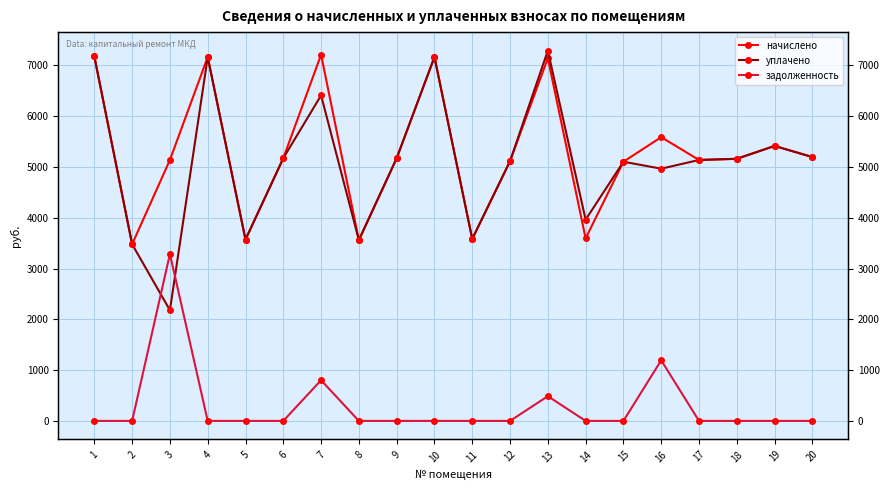

At which category is the sum across all series the highest?

13